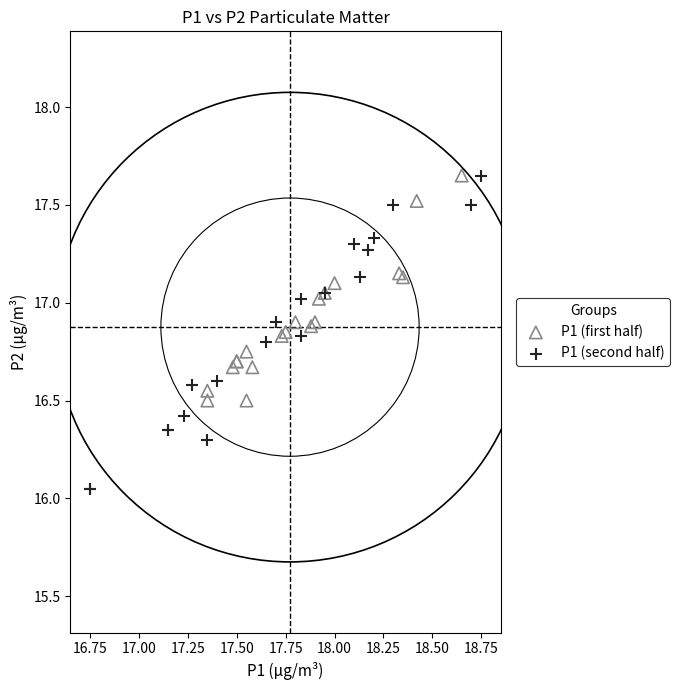

Which series reaches the minimum Y coordinate?

P1 (second half)